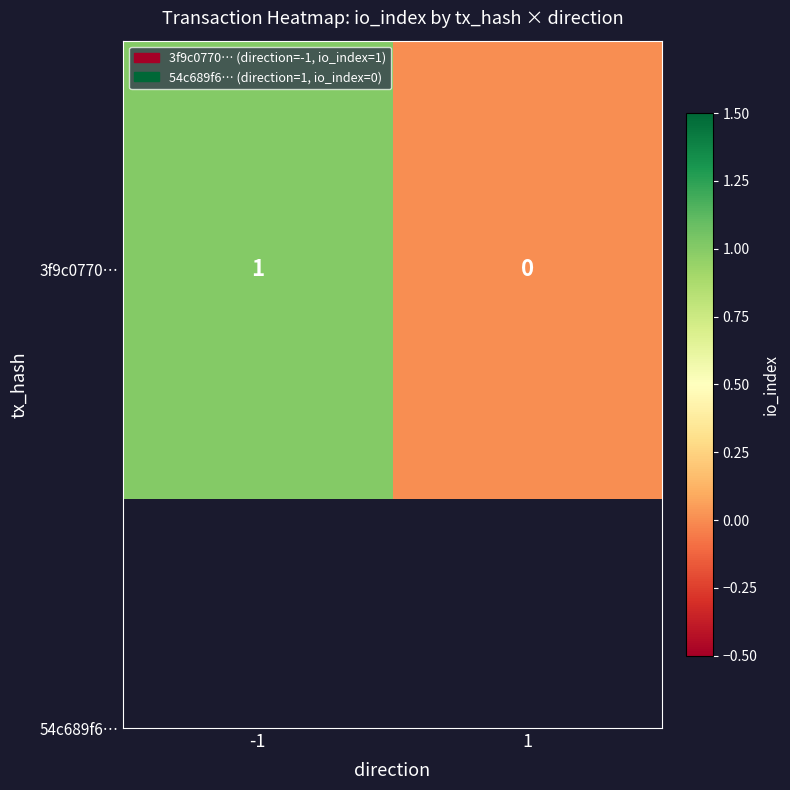

Rank the categories by value from lowest to highest.

1, -1